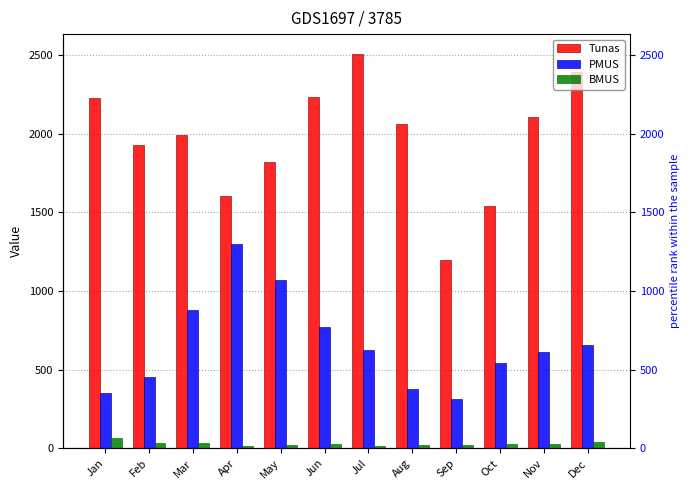

Read the Tunas value at Jul.

2508.1